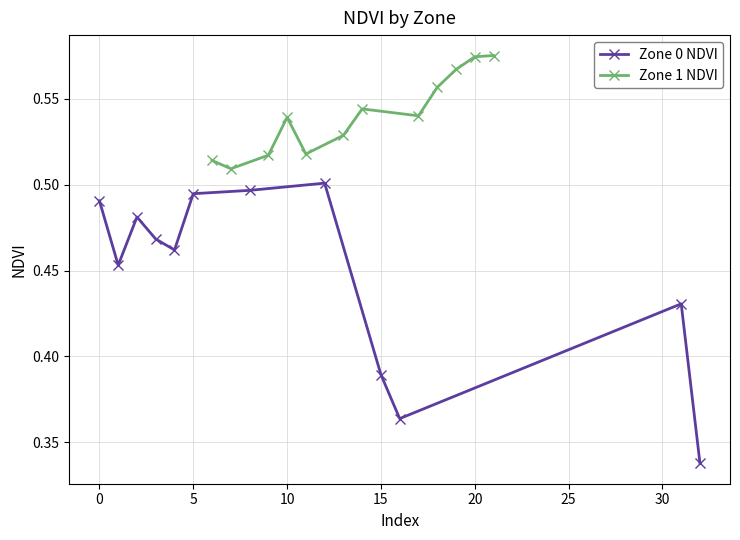

True or false: Zone 0 NDVI and Zone 1 NDVI intersect in this chart.

False